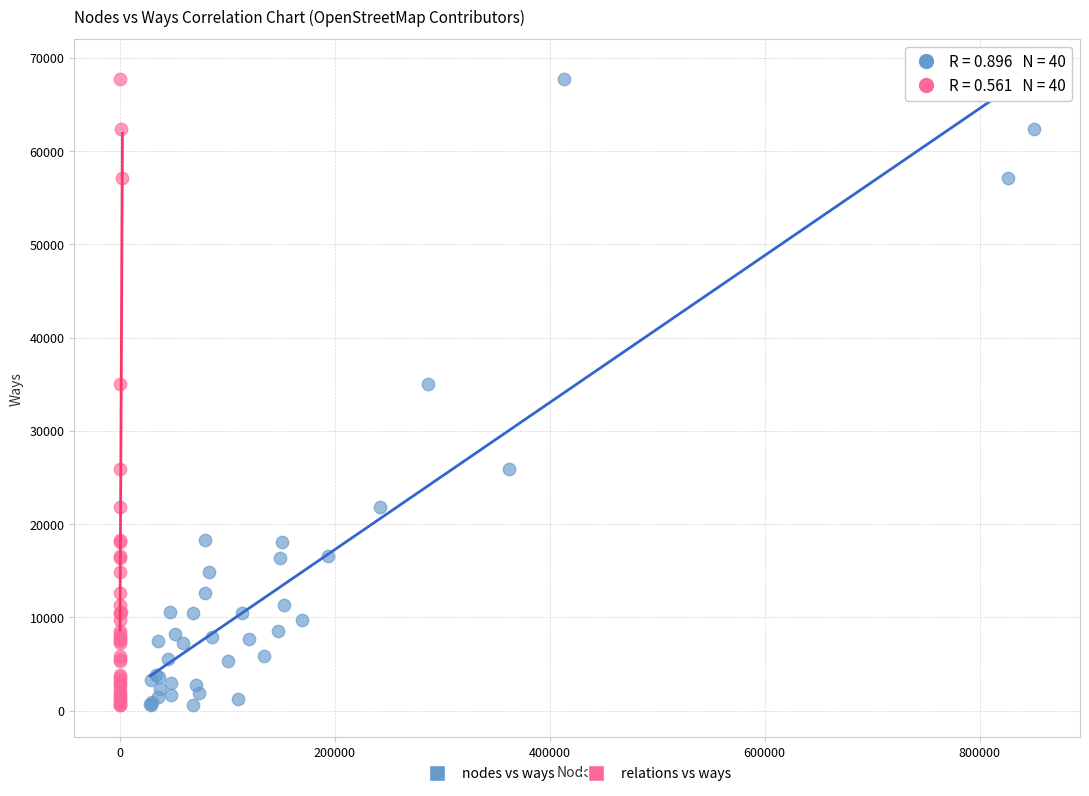

What are all the series names shown in the legend?

nodes vs ways, relations vs ways